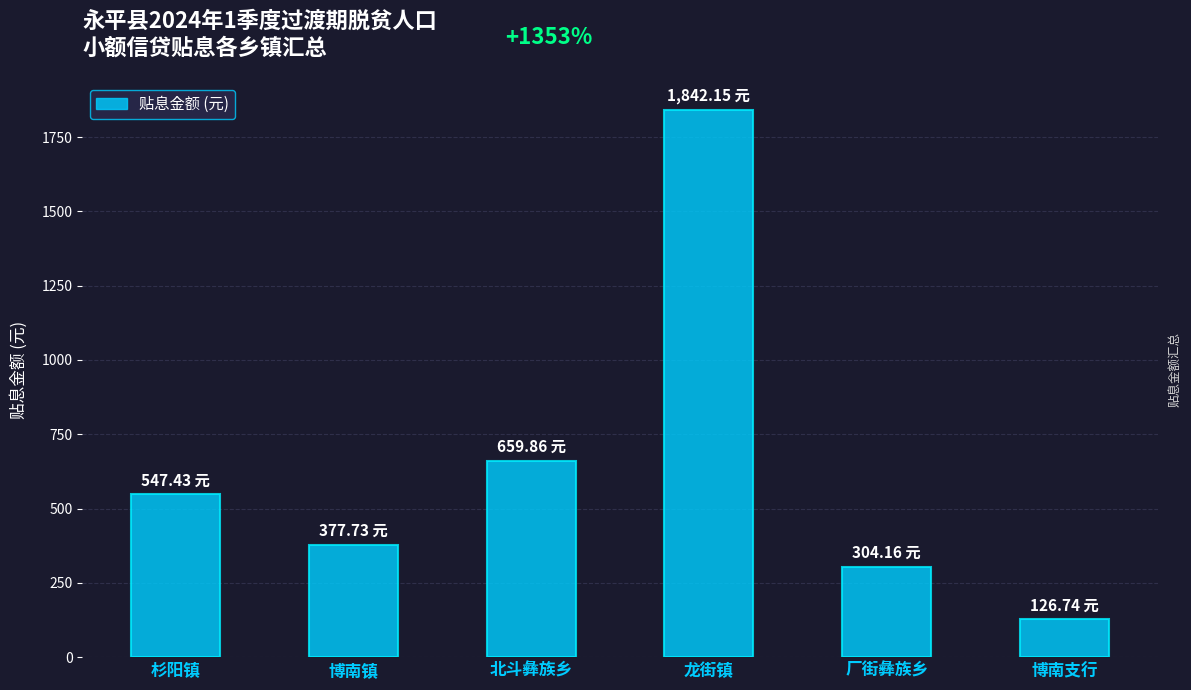

Which has a higher value, 博南镇 or 北斗彝族乡?

北斗彝族乡